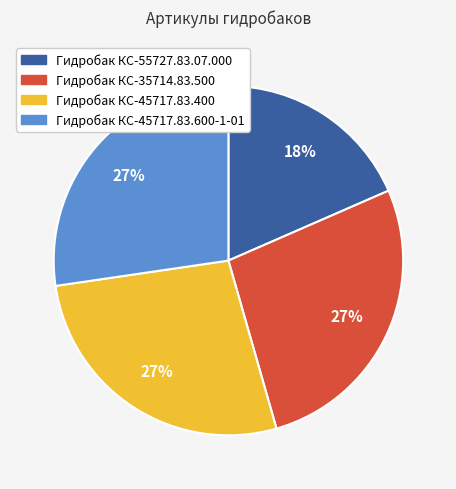

To the nearest percent, what is the difference between the largest and smallest slice percentages?

9%